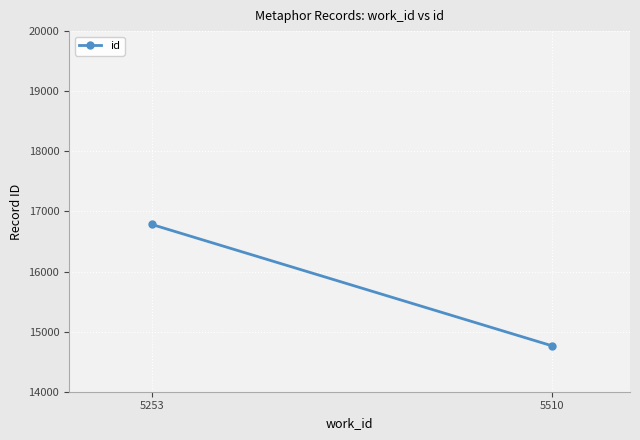

Rank the categories by value from highest to lowest.

5253, 5510